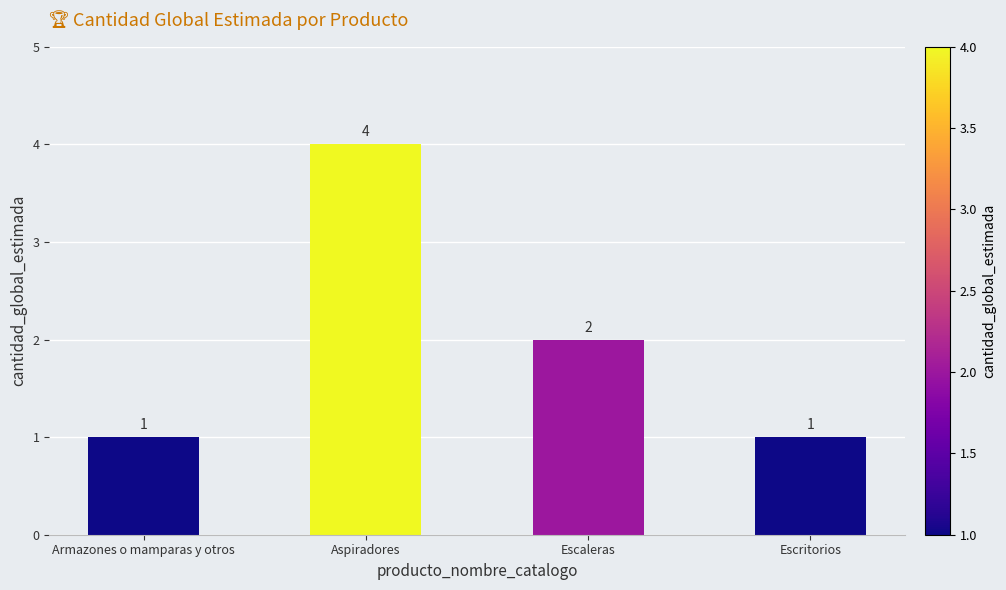

Reading right to left, what are all the values shown in this chart?

1	2	4	1